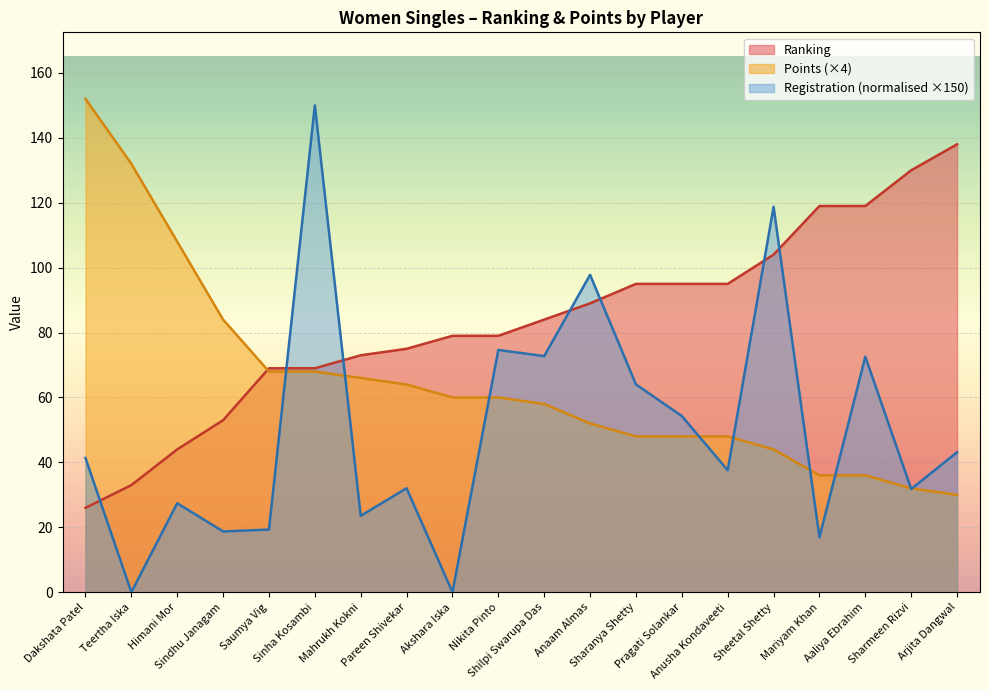

True or false: Ranking has a value of 210.7 at Sharmeen Rizvi.

False